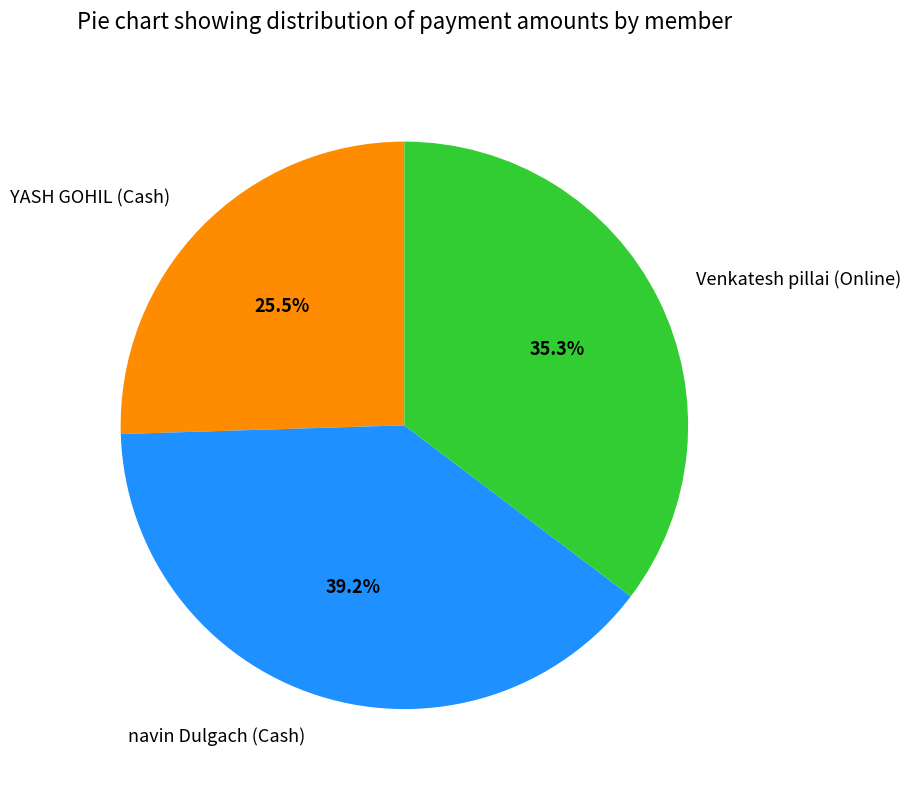

Between navin Dulgach (Cash) and Venkatesh pillai (Online), which is larger?

navin Dulgach (Cash)